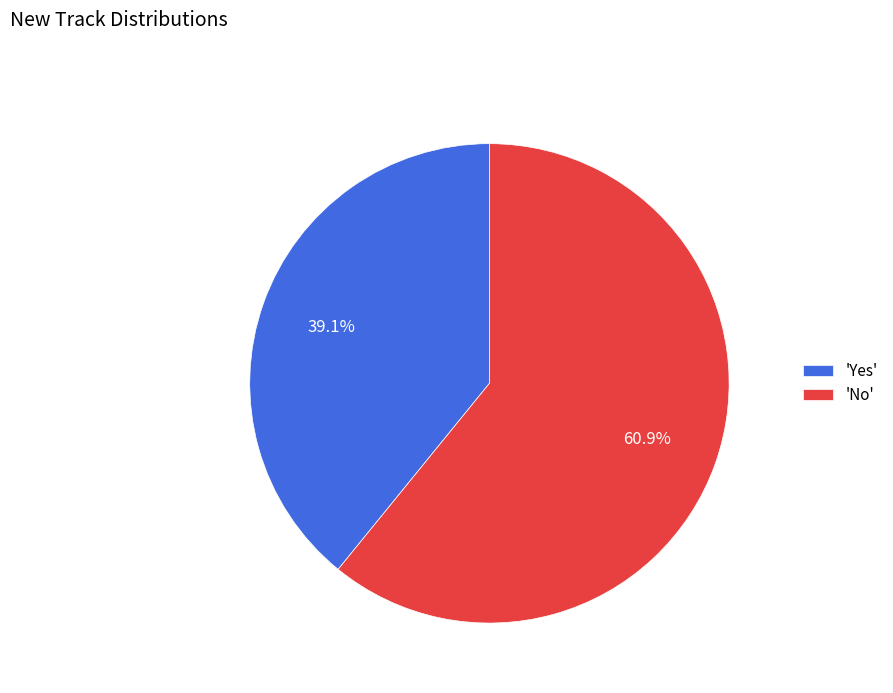

Rank the categories by value from highest to lowest.

'No', 'Yes'